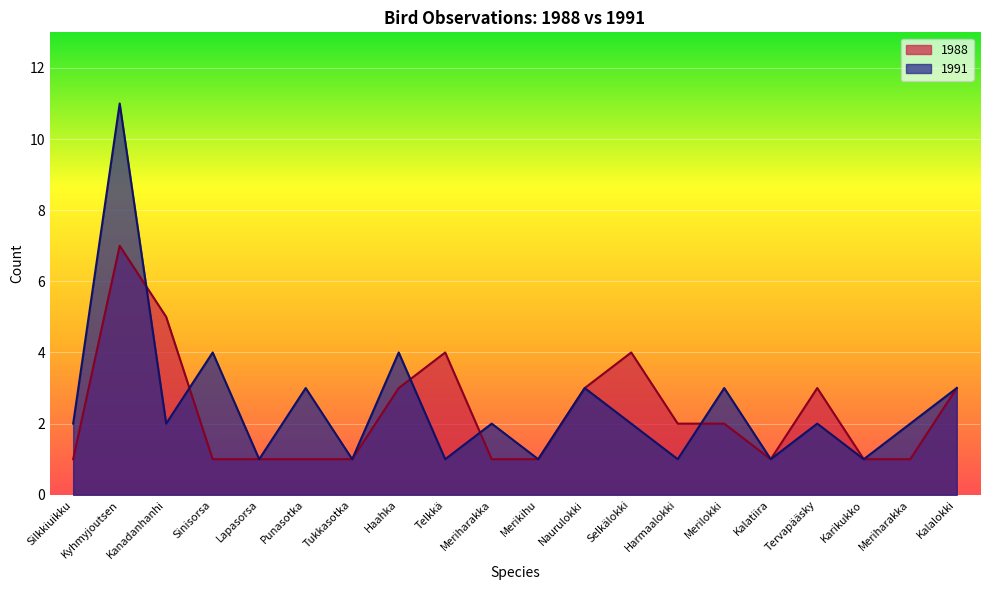

Rank the series at Haahka from lowest to highest value.

1988, 1991